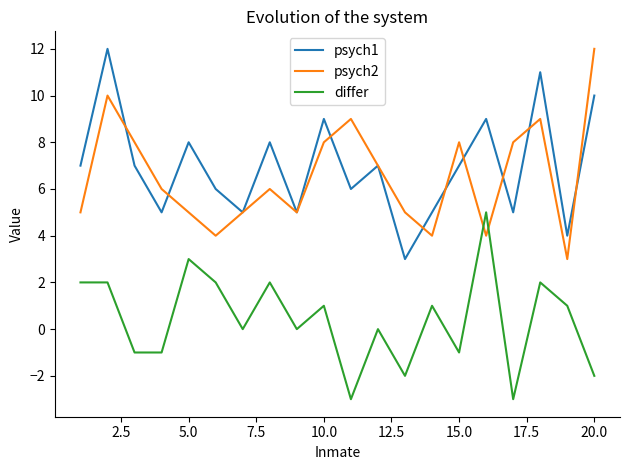

What is the maximum value shown in the chart?

12